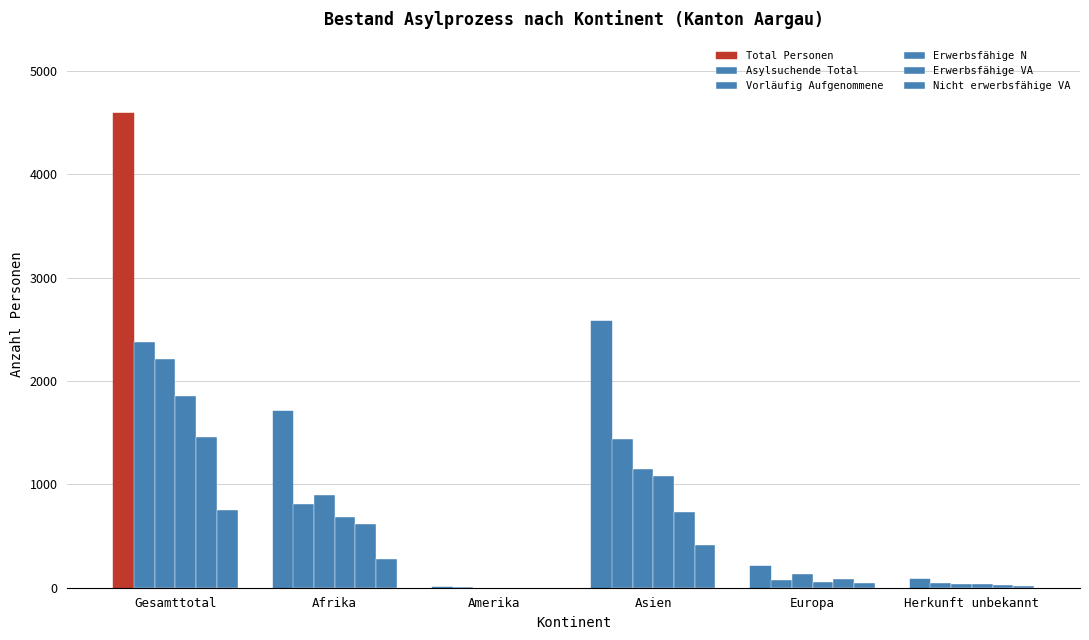

Rank the series by their maximum value, from highest to lowest.

Total Personen, Asylsuchende Total, Vorläufig Aufgenommene, Erwerbsfähige N, Erwerbsfähige VA, Nicht erwerbsfähige VA